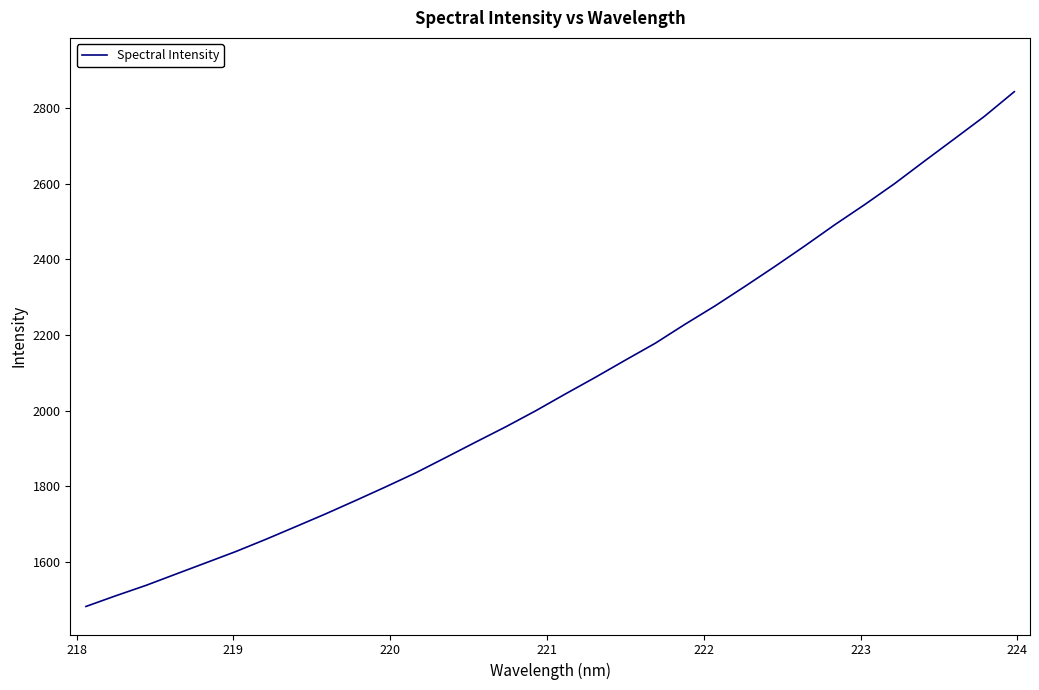

What is the difference between the maximum and minimum values?

1360.6